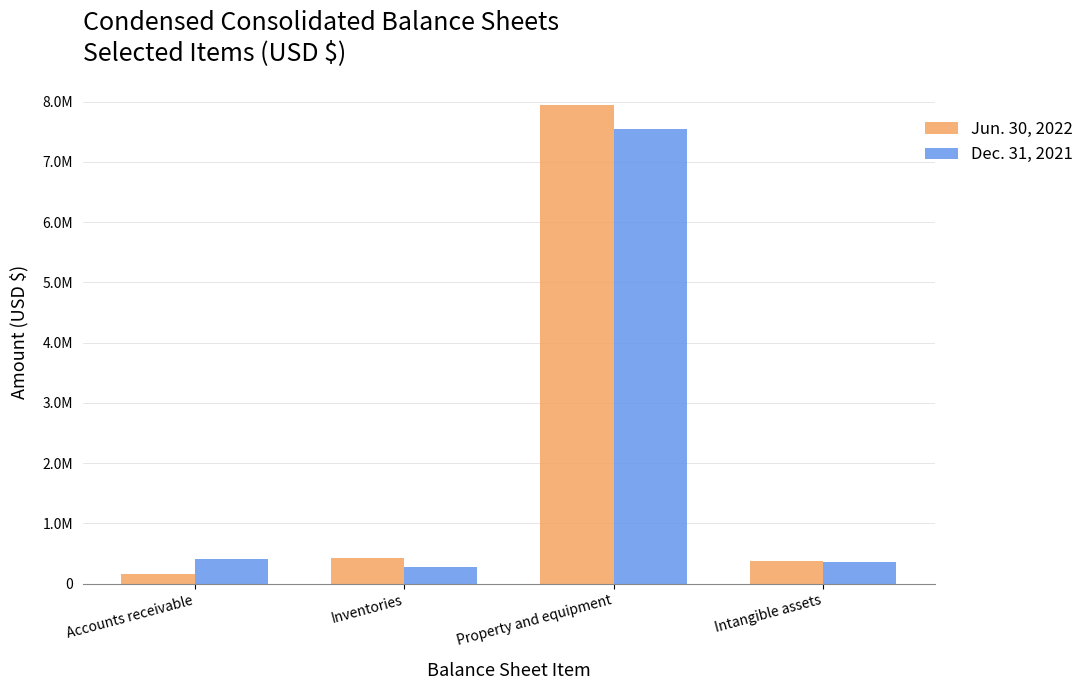

Does the chart contain stacked bars?

No